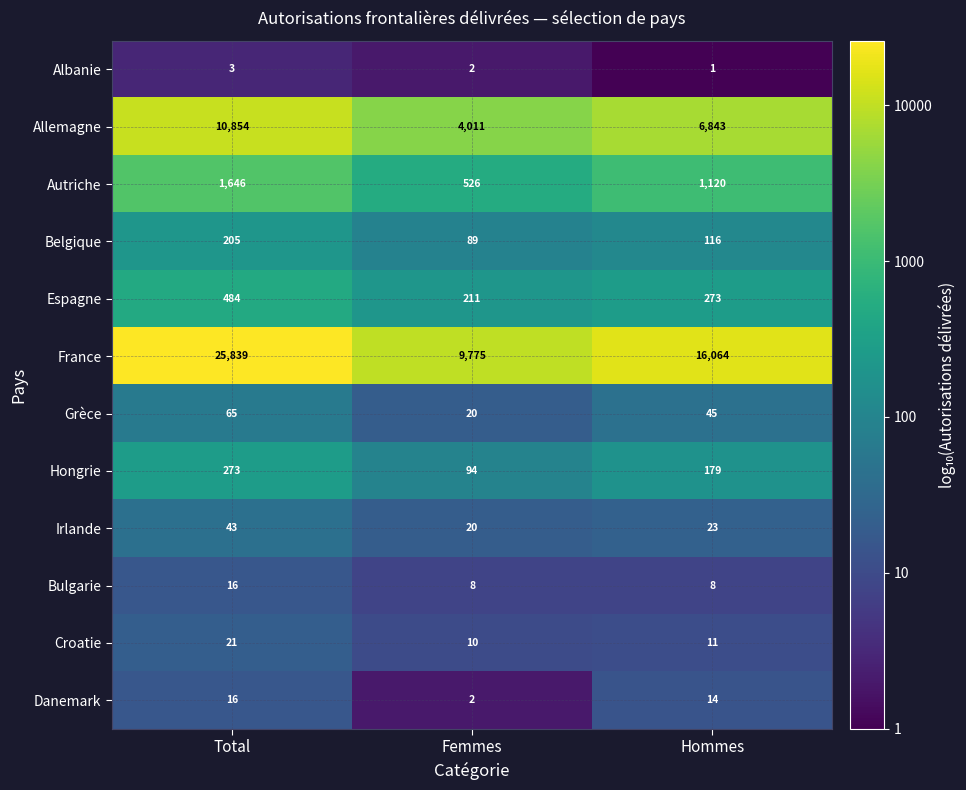

At which category is the sum across all series the highest?

Total